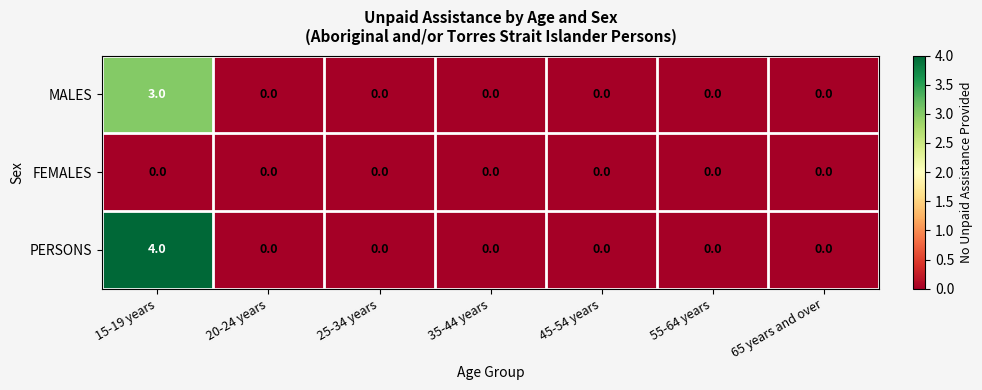

Count the number of data series in this chart.

3